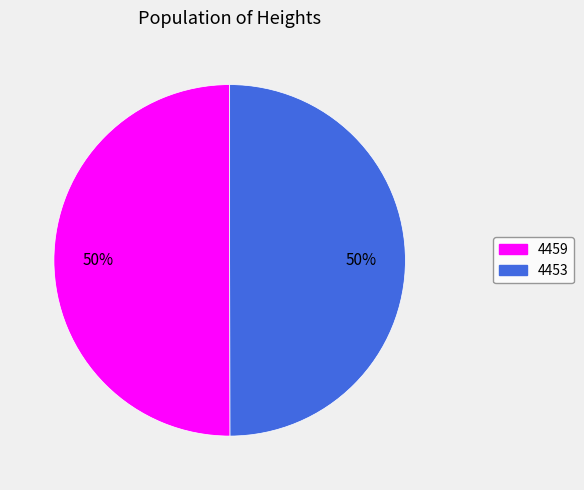

The 4459 slice represents 39% of the pie. True or false?

False